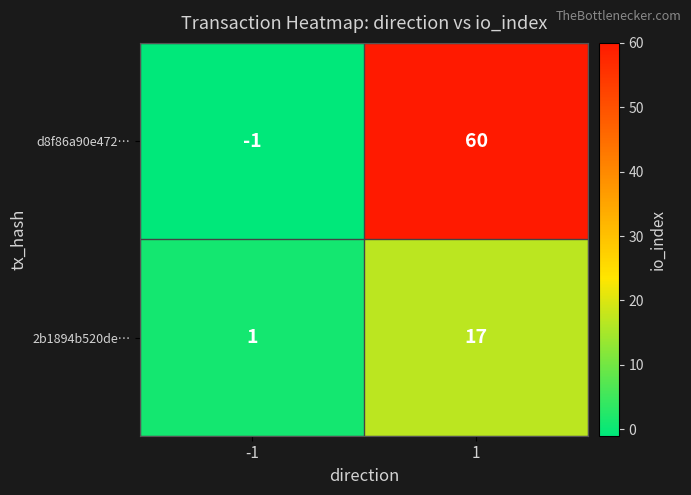

List the series in order of their peak value, highest first.

d8f86a90e472…, 2b1894b520de…